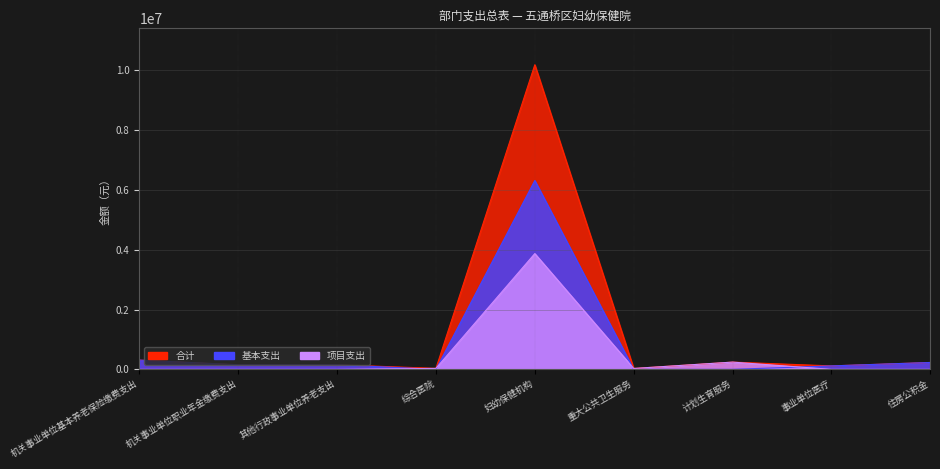

The value of 项目支出 at 机关事业单位基本养老保险缴费支出 is -2608041. True or false?

False